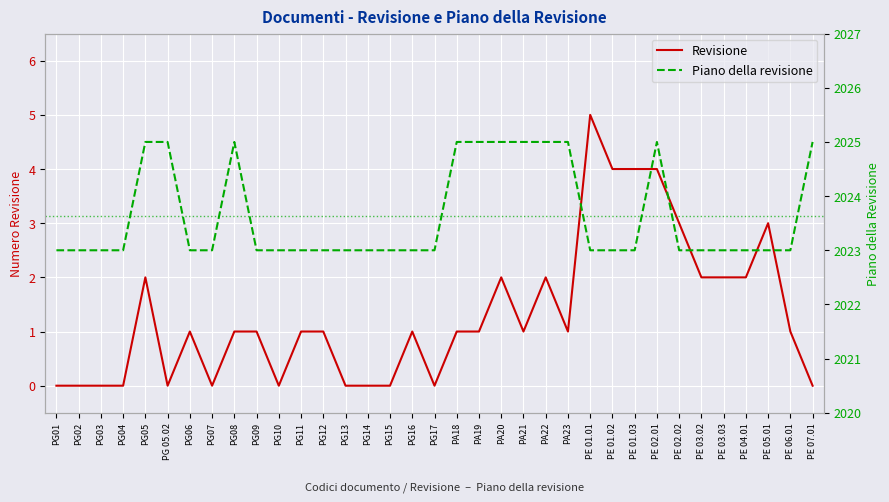

How many values in the Revisione series are below 1?

12